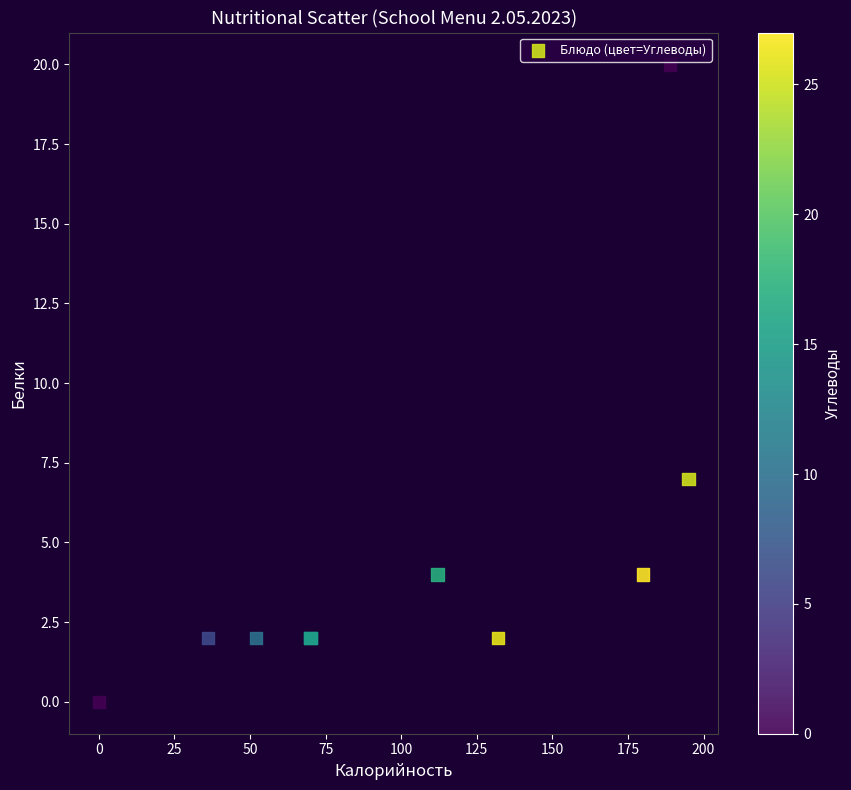

What Y value in the scatter plot is closest to 10?

7